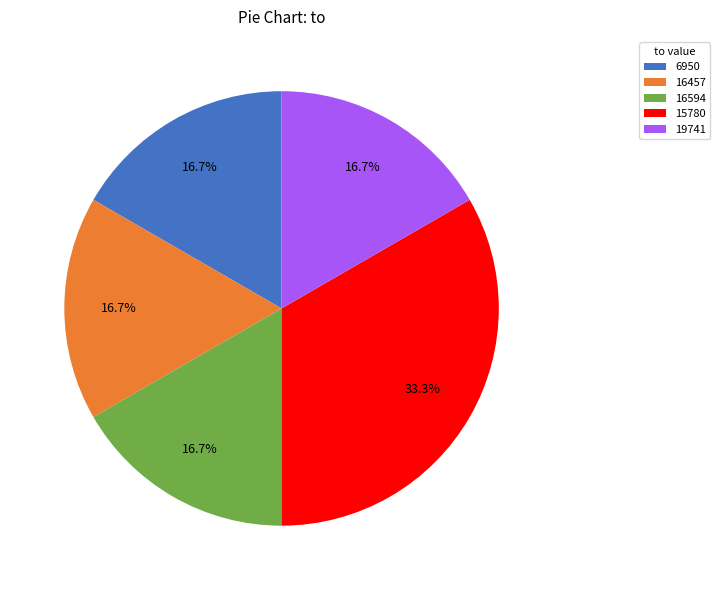

To the nearest percent, what is the difference between the largest and smallest slice percentages?

17%